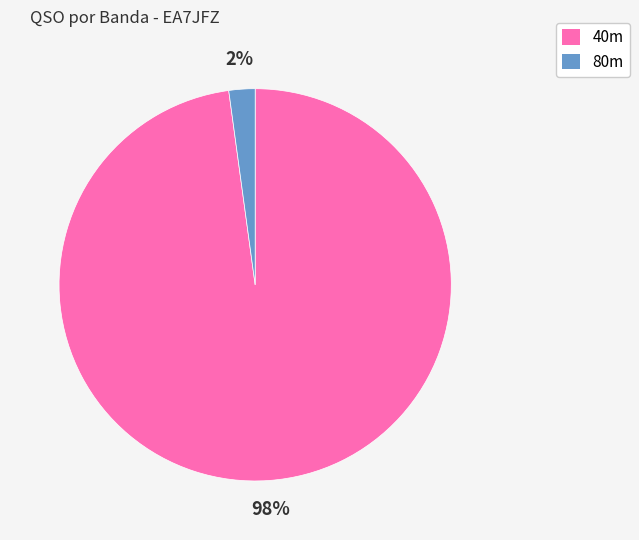

To the nearest percent, what is the average slice percentage?

50%